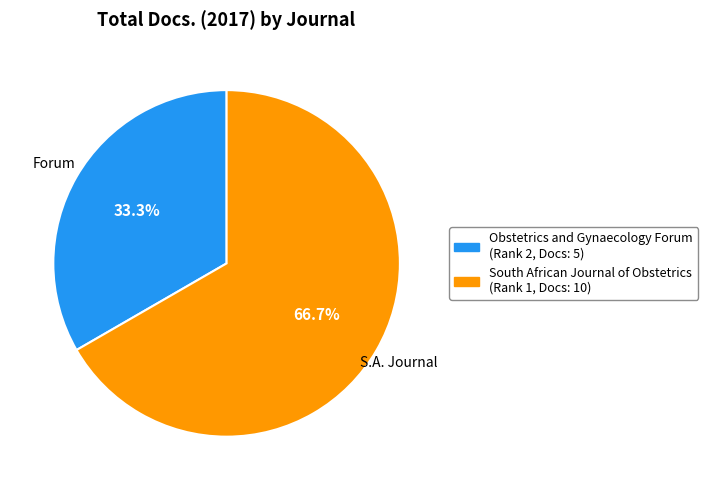

Which slice represents more than half of the pie?

South African Journal of Obstetrics